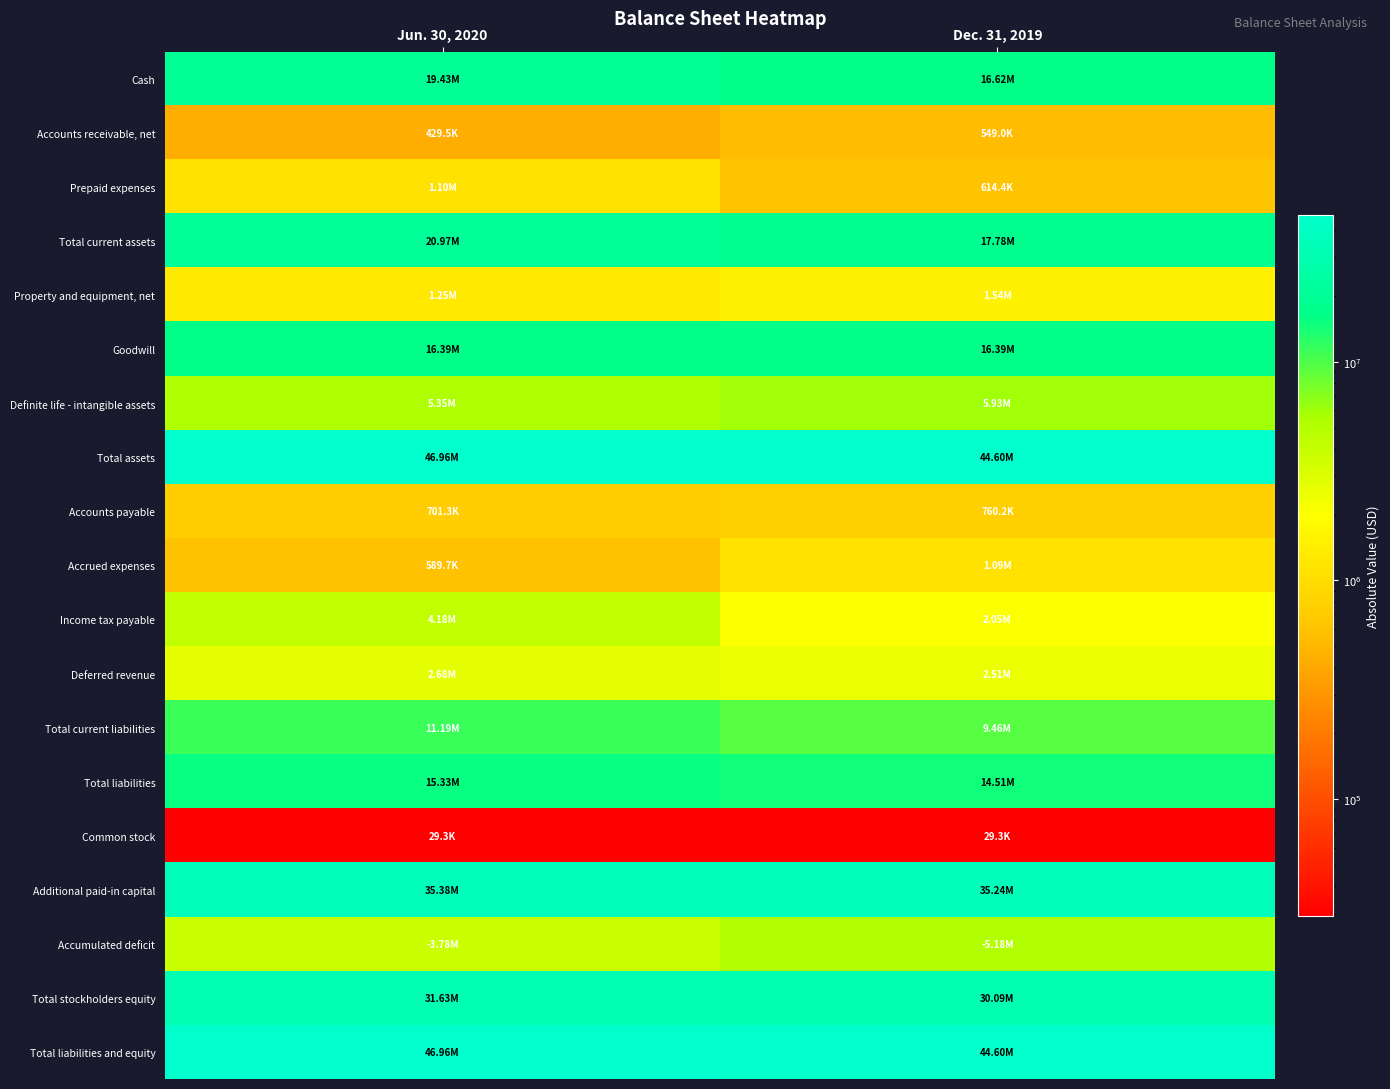

Which series has the largest total across all categories?

Total assets